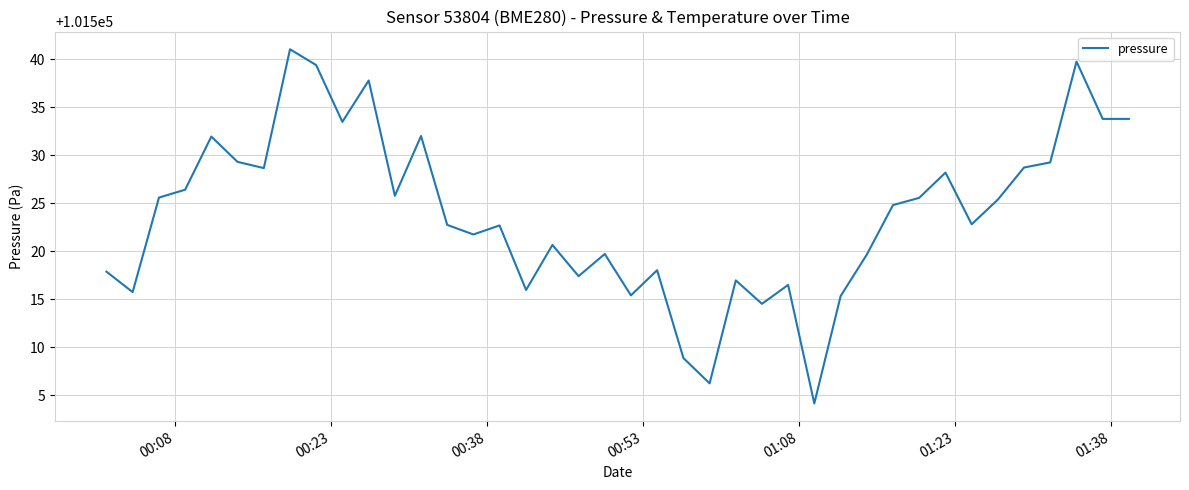

What is the minimum value shown in the chart?

101504.2